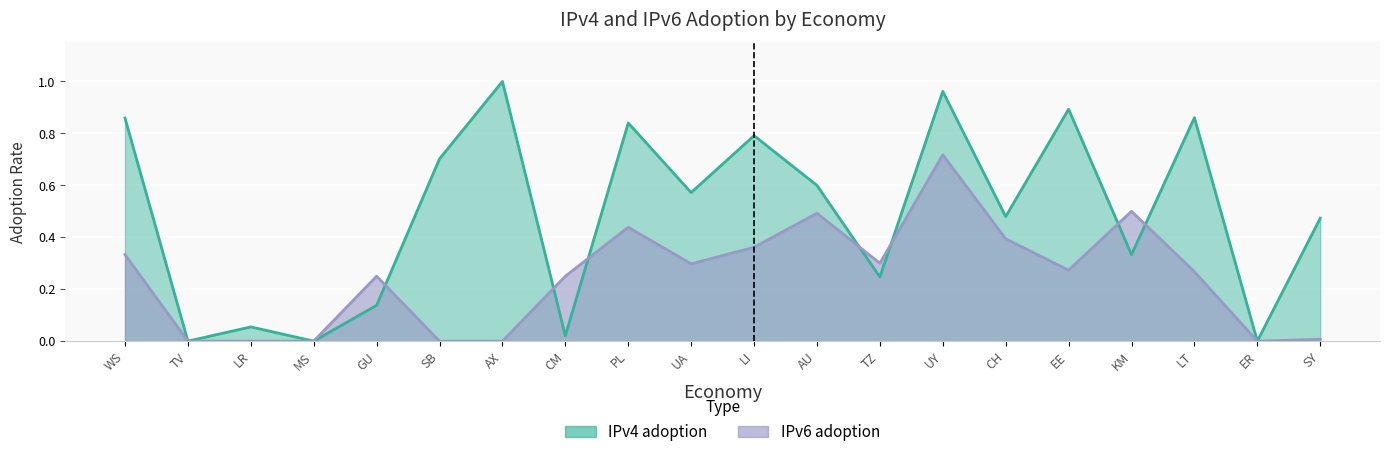

What is the label of the 6th point from the left?

SB